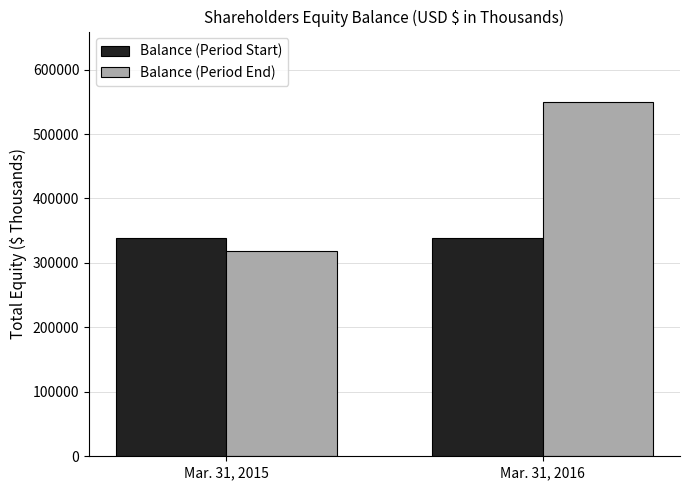

Between Mar. 31, 2015 and Mar. 31, 2016, which series saw the biggest shift?

Balance (Period End)